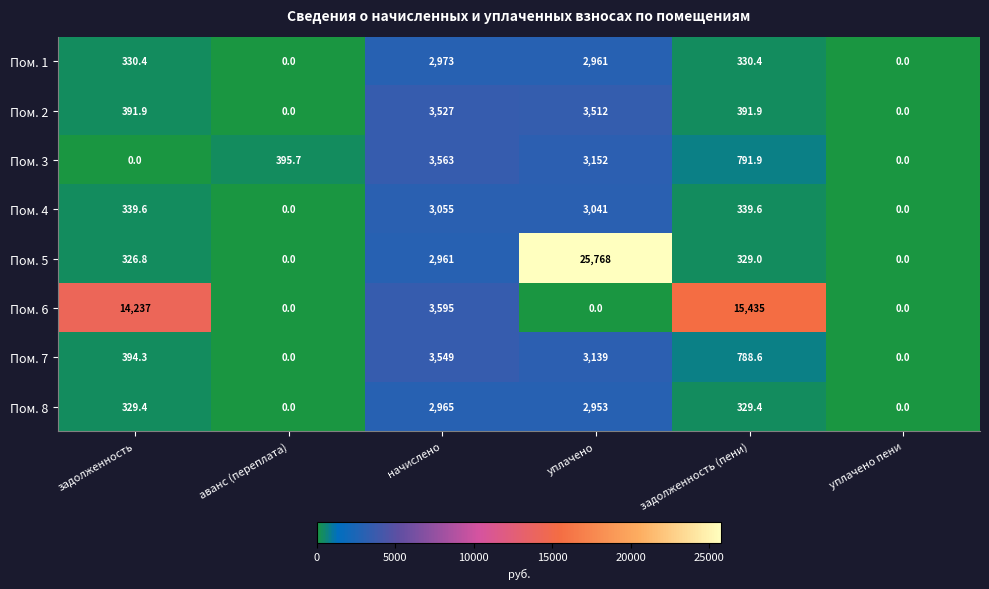

True or false: Пом. 6 has a value of 0.0 at уплачено.

True